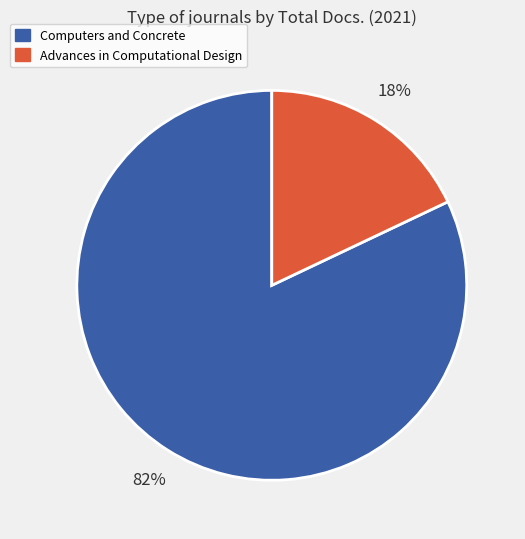

Combined, do Computers and Concrete and Advances in Computational Design account for over 50%?

Yes